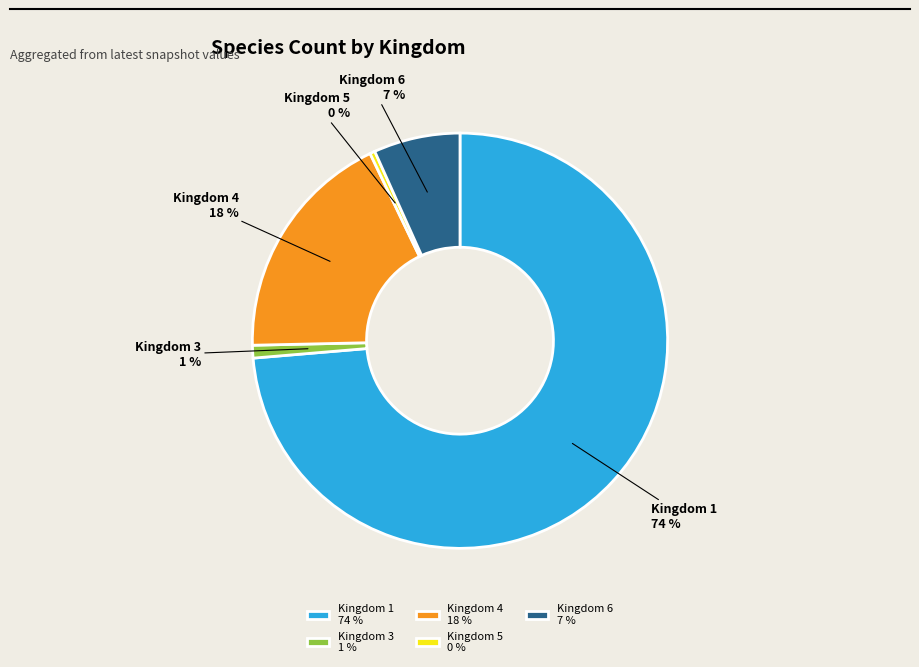

What percentage is the Kingdom 4 slice, to the nearest percent?

18%